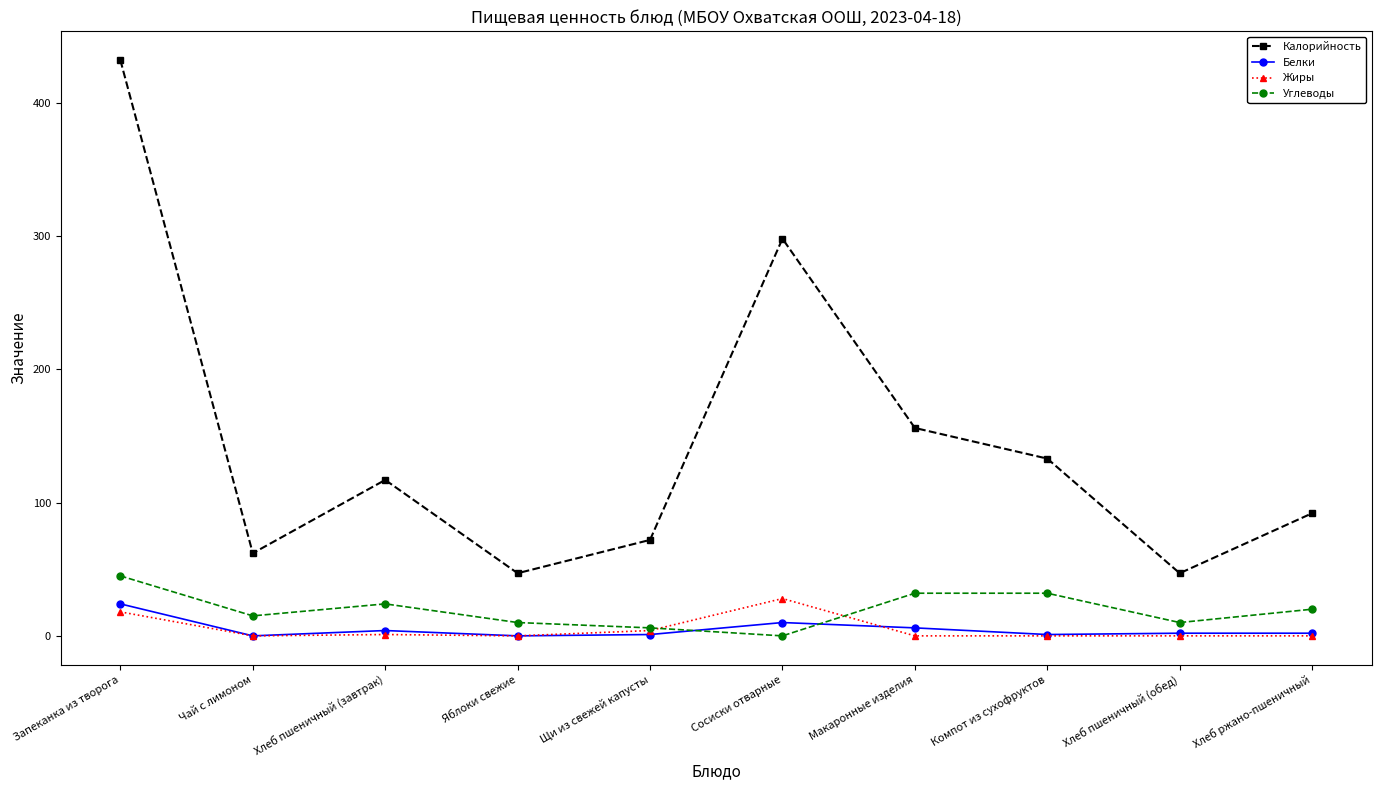

What value does the Калорийность series have at Хлеб пшеничный (завтрак), to the nearest 5?

115